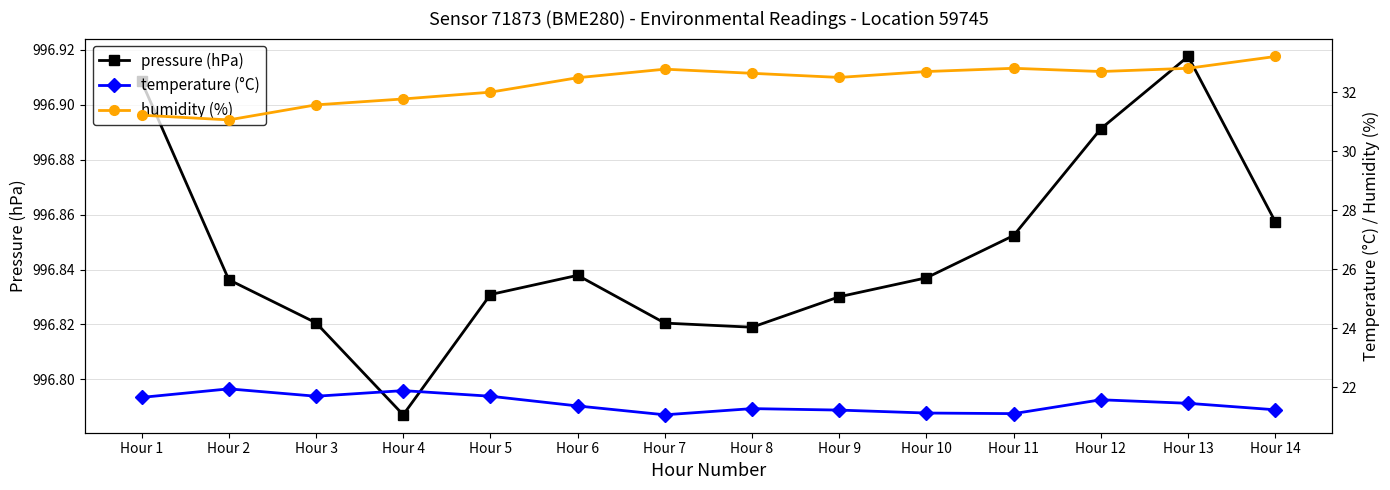

How many series are shown in this chart?

3